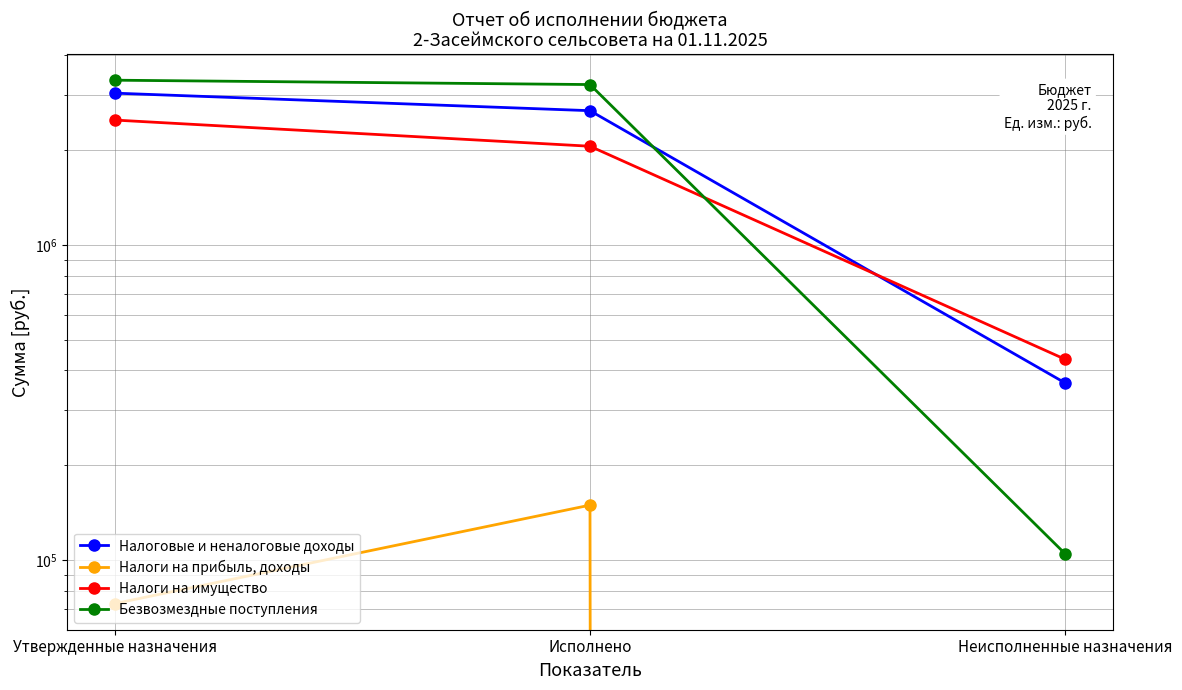

Does the chart display data point markers on the line(s)?

Yes